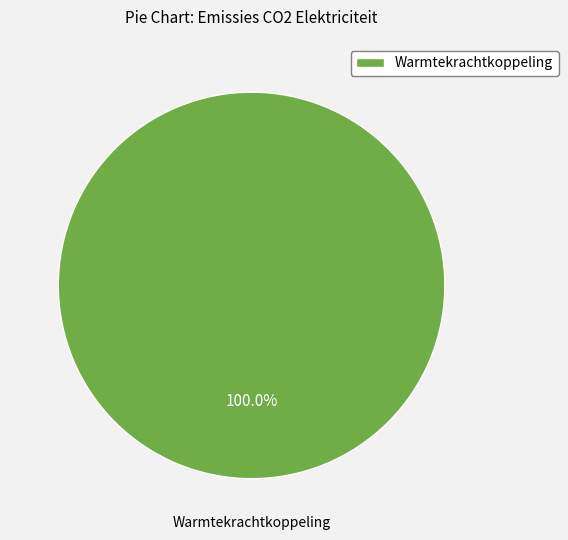

Does Warmtekrachtkoppeling represent more than half of the total?

Yes